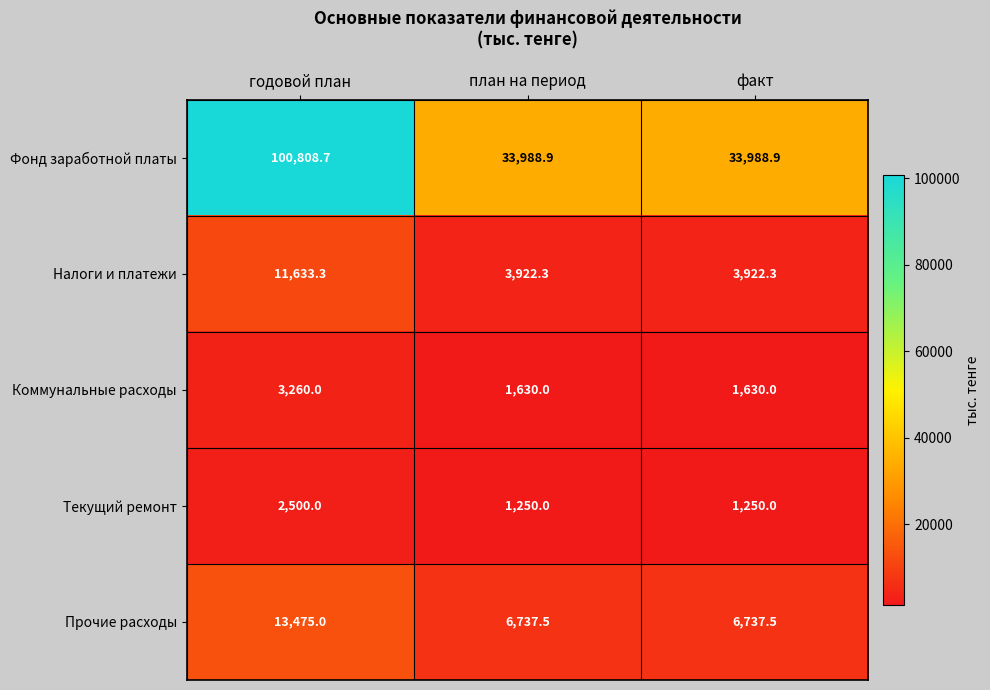

What is the sum of all Фонд заработной платы values?

168786.5